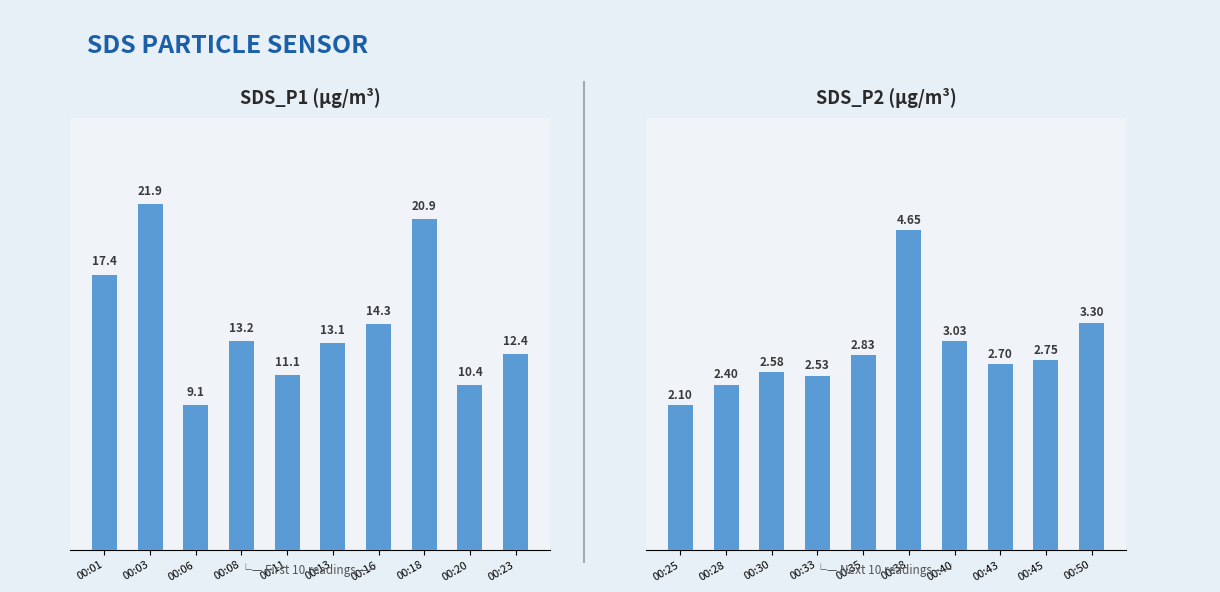

Reading left to right, extract all data points from this chart.

SDS_P1: 17.4	21.9	9.1	13.2	11.1	13.1	14.3	20.9	10.4	12.4
SDS_P2: 2.1	2.4	2.6	2.5	2.8	4.7	3.0	2.7	2.8	3.3